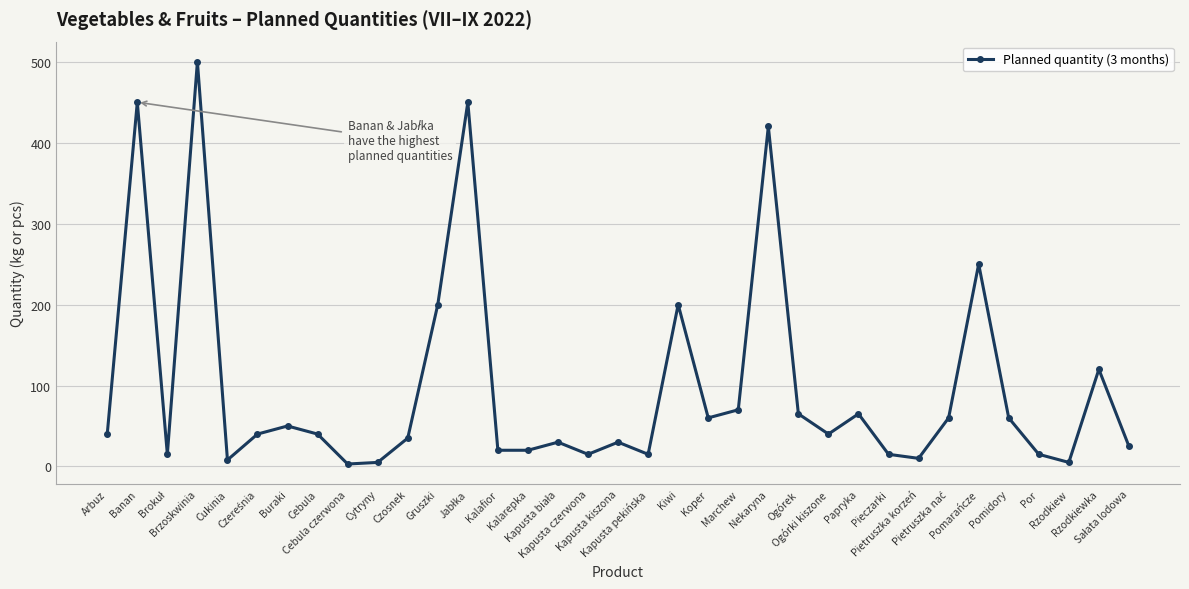

What is the greatest value displayed?

500